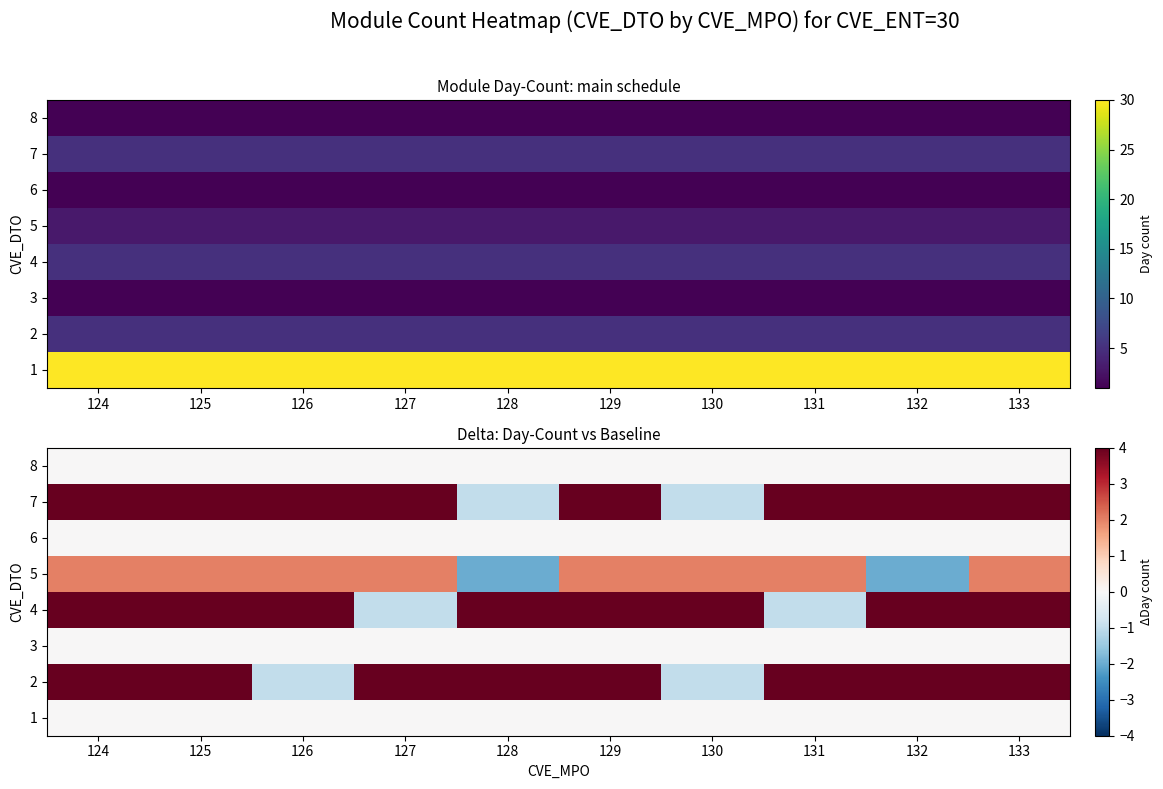

True or false: 5 has a value of 3 at 133.

False